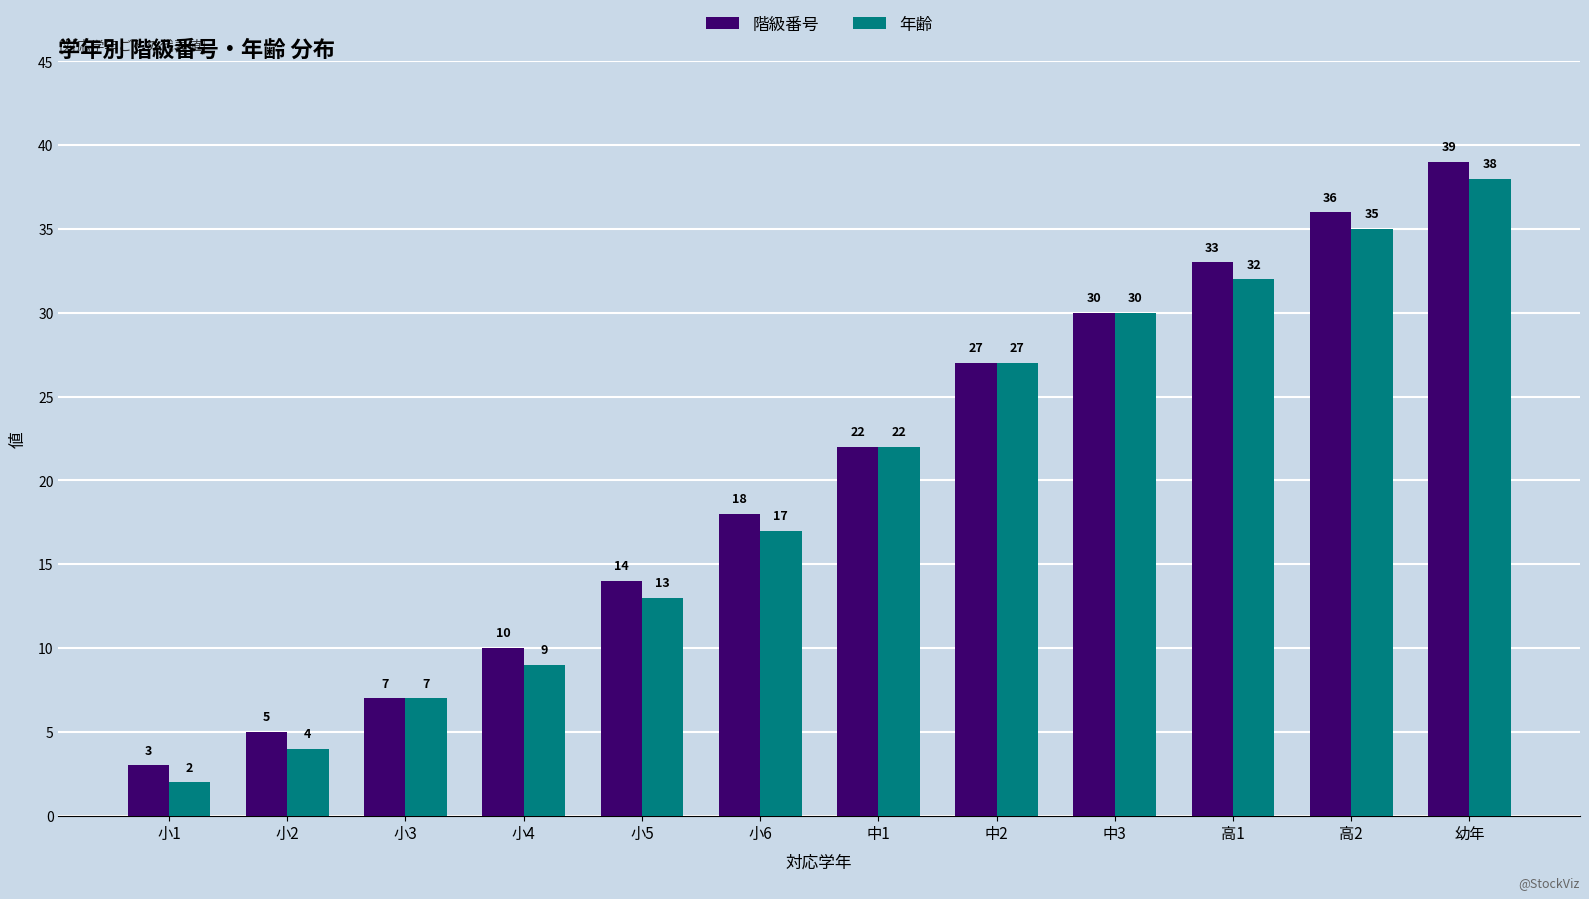

Is the value of 階級番号 at 小4 greater than the value of 年齢 at 幼年?

No